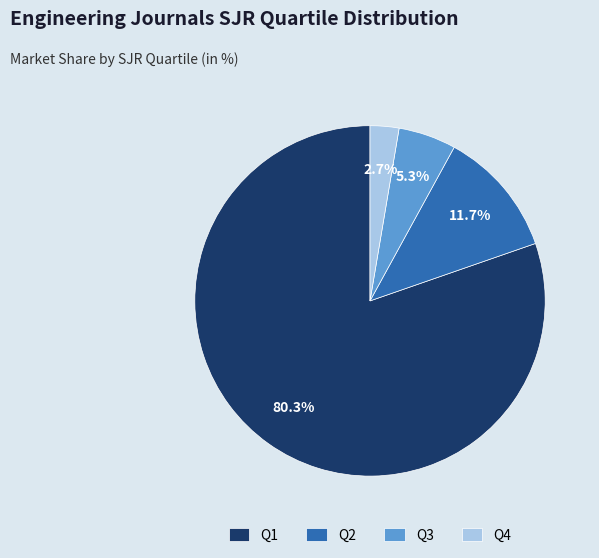

Which category has the biggest portion of the pie?

Q1